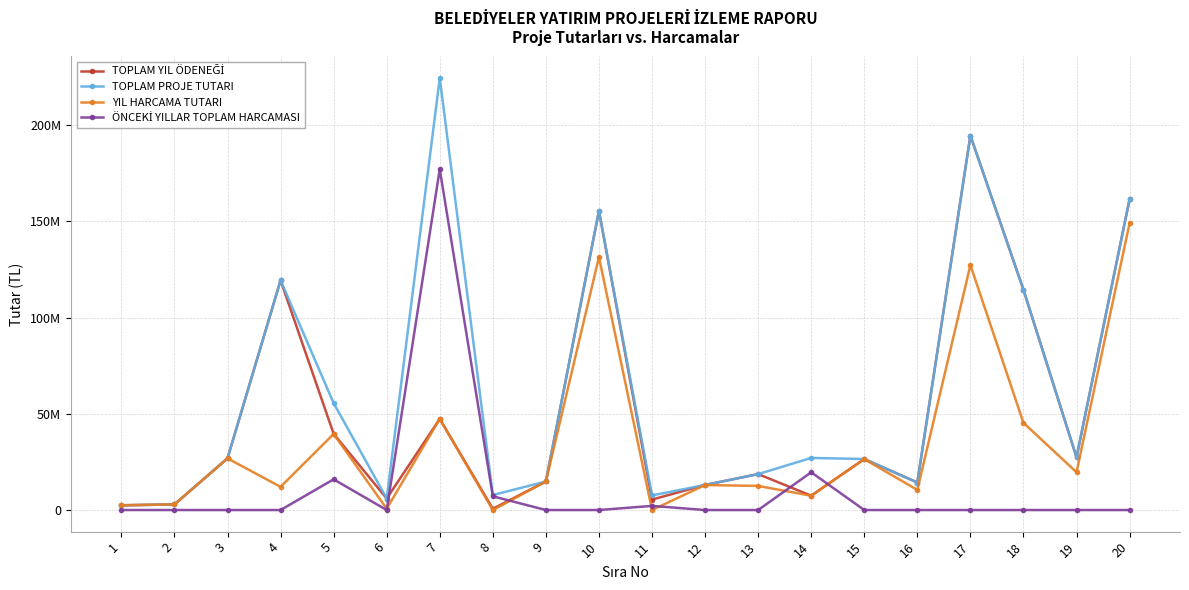

Does the chart have visible grid lines?

Yes